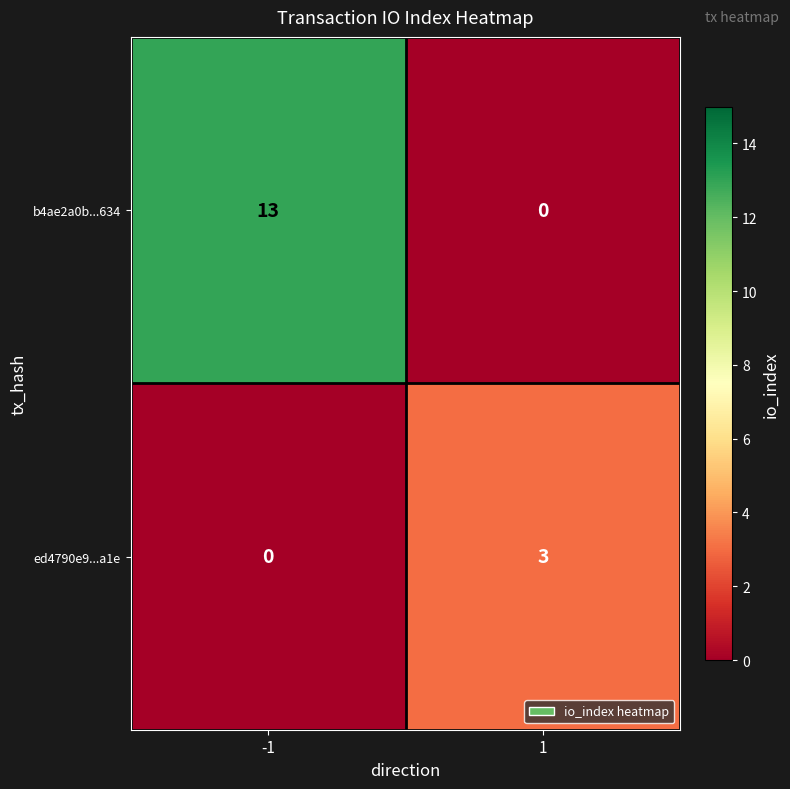

Which series has the largest range (max minus min)?

b4ae2a0b...634